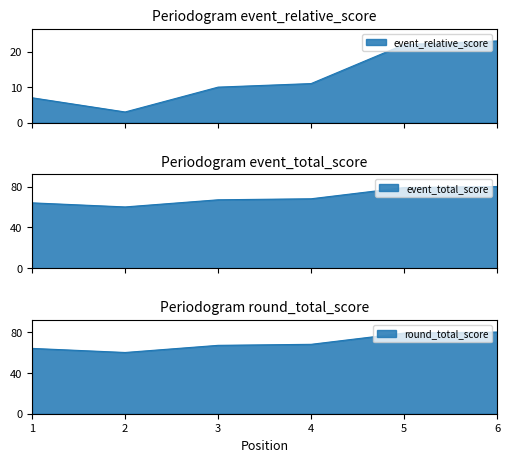

The event_relative_score series shows 18 at 3. True or false?

False